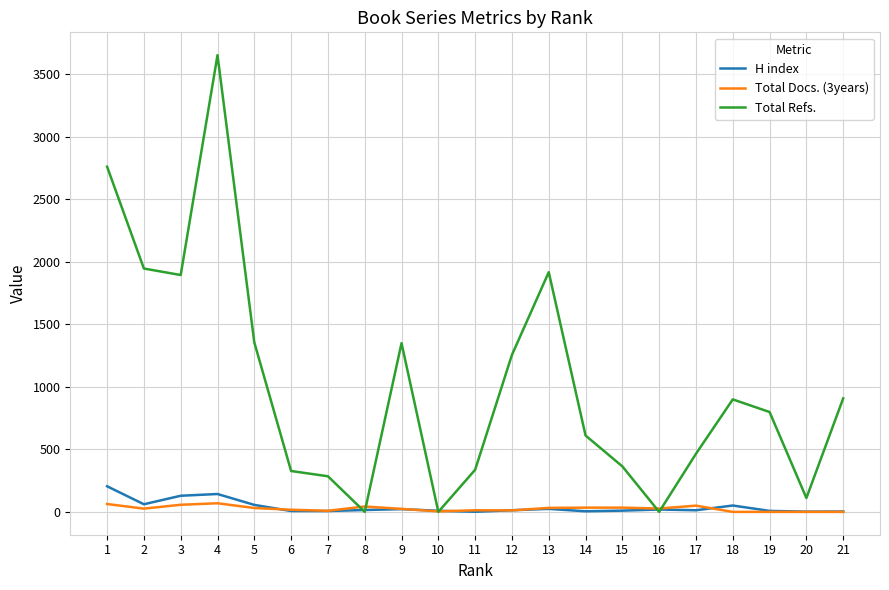

What is the difference between the highest and lowest values at 20?

111